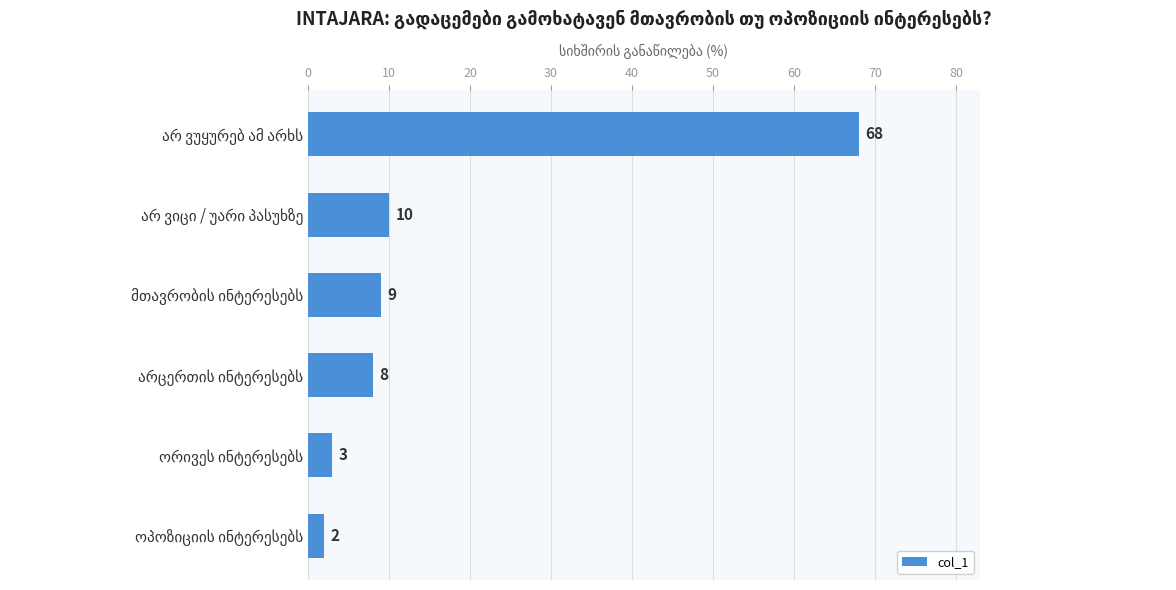

What is the sum of all values?

100